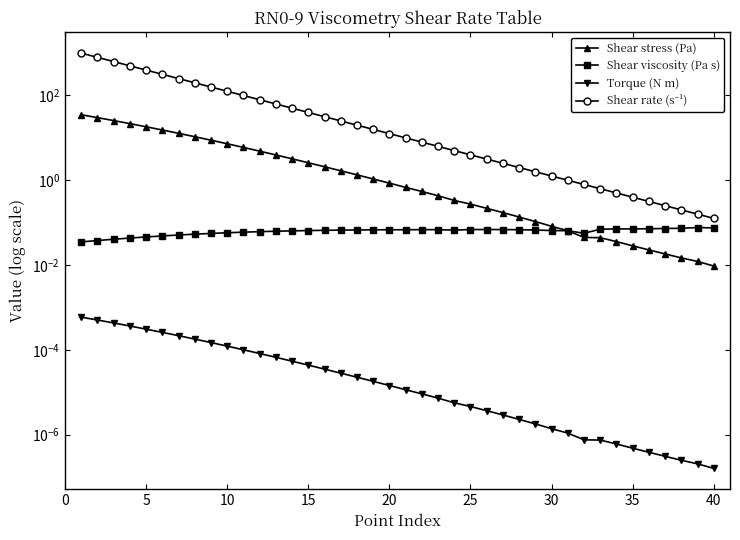

What is the average value of the Shear viscosity (Pa s) series?

0.1